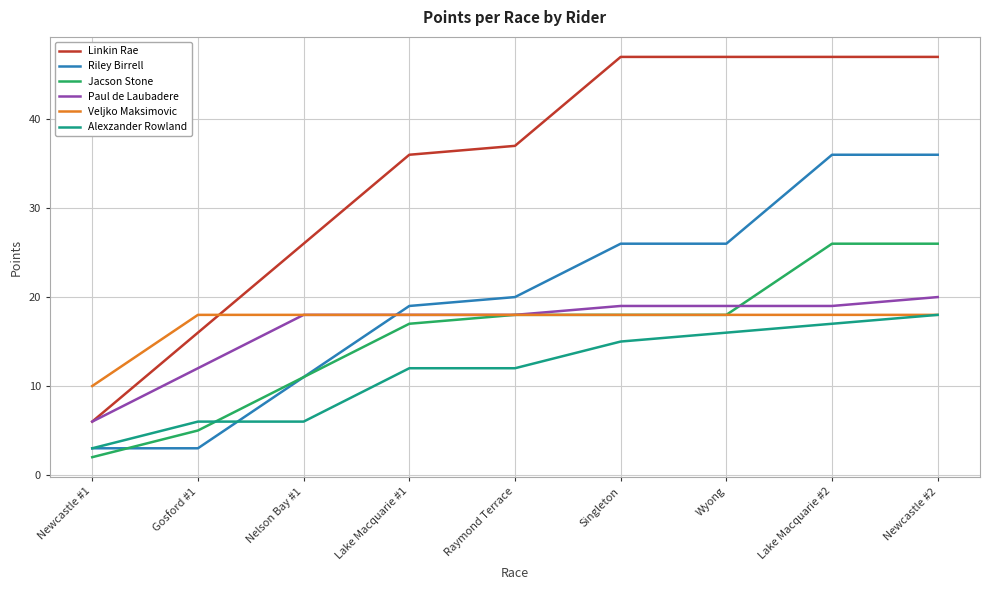

What is the total value across all series at Raymond Terrace?

123